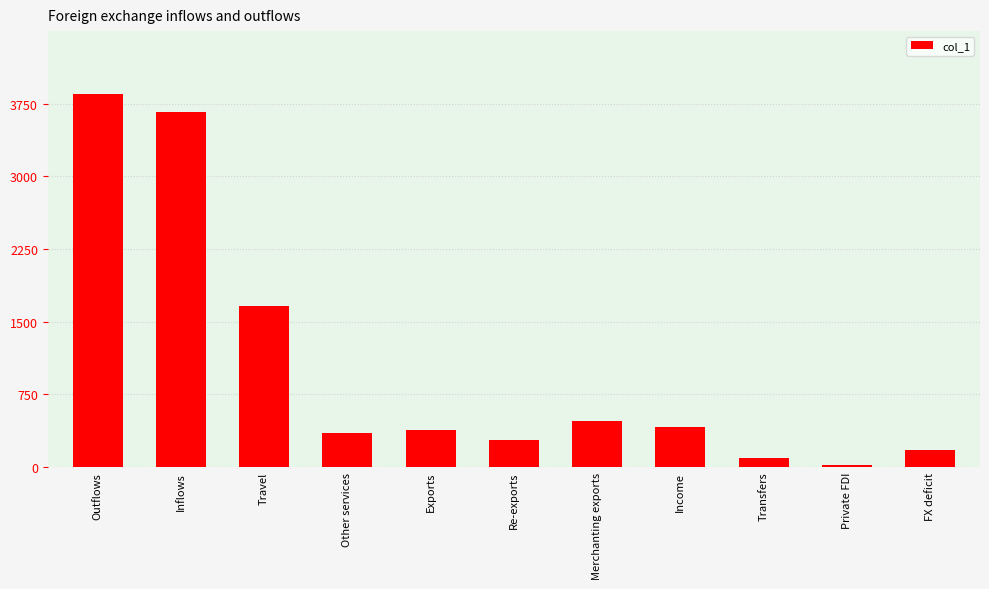

Which label corresponds to the largest value in the chart?

Outflows